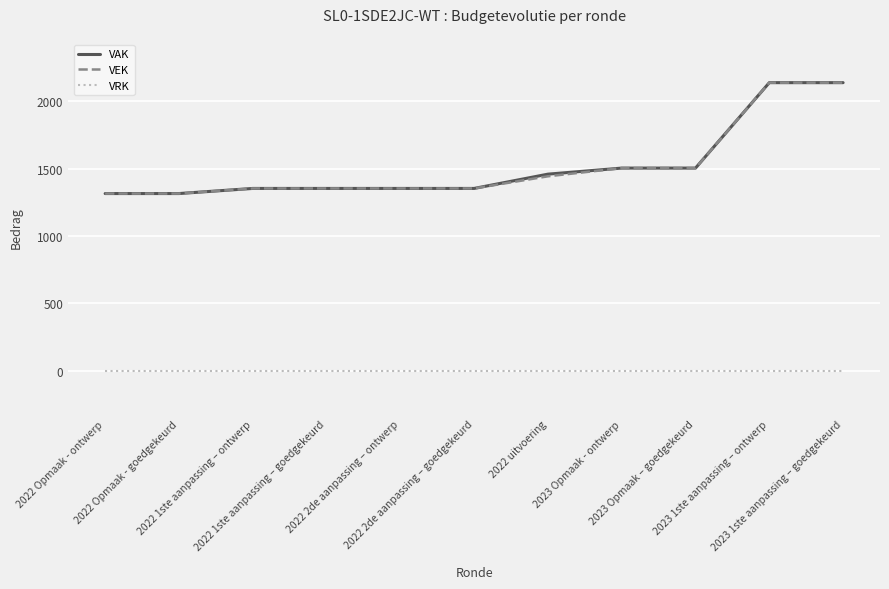

Reading left to right, list all the values displayed in this chart.

VAK: 1315	1315	1353	1353	1353	1353	1459	1504	1504	2138	2138
VEK: 1315	1315	1353	1353	1353	1353	1443	1504	1504	2138	2138
VRK: 0	0	0	0	0	0	0	0	0	0	0